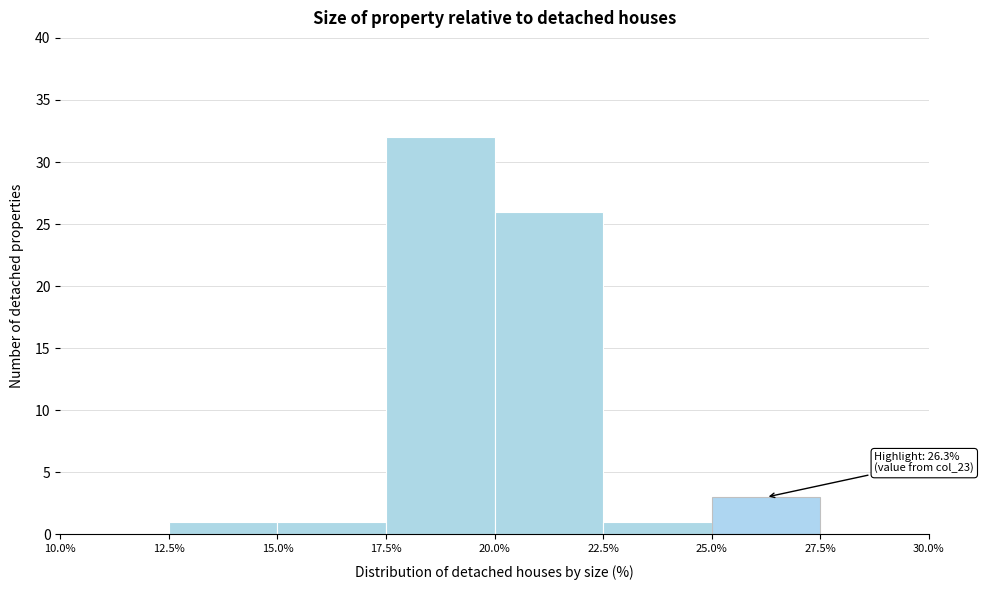

Over which range of the x-axis is the bar tallest?

17.5% to 20.0%